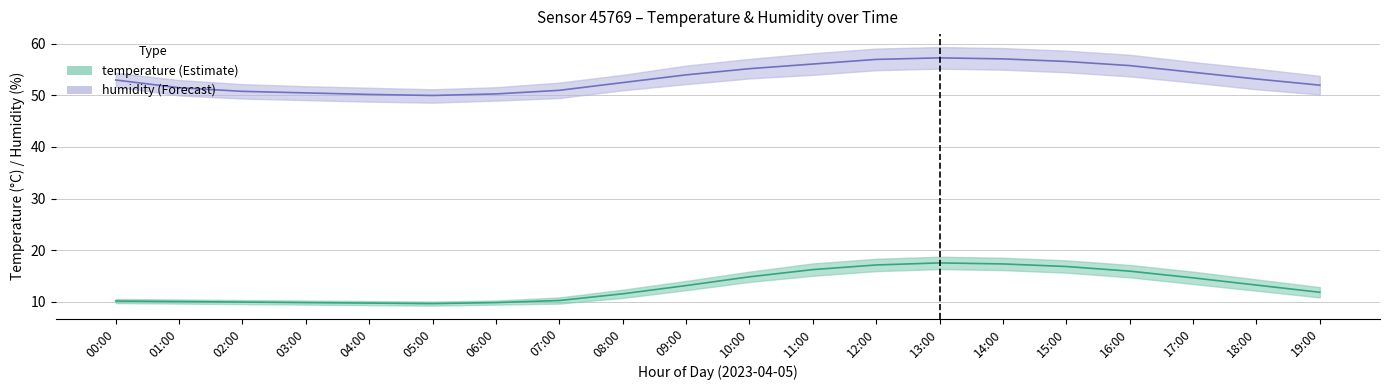

How many lines are shown in the chart?

2